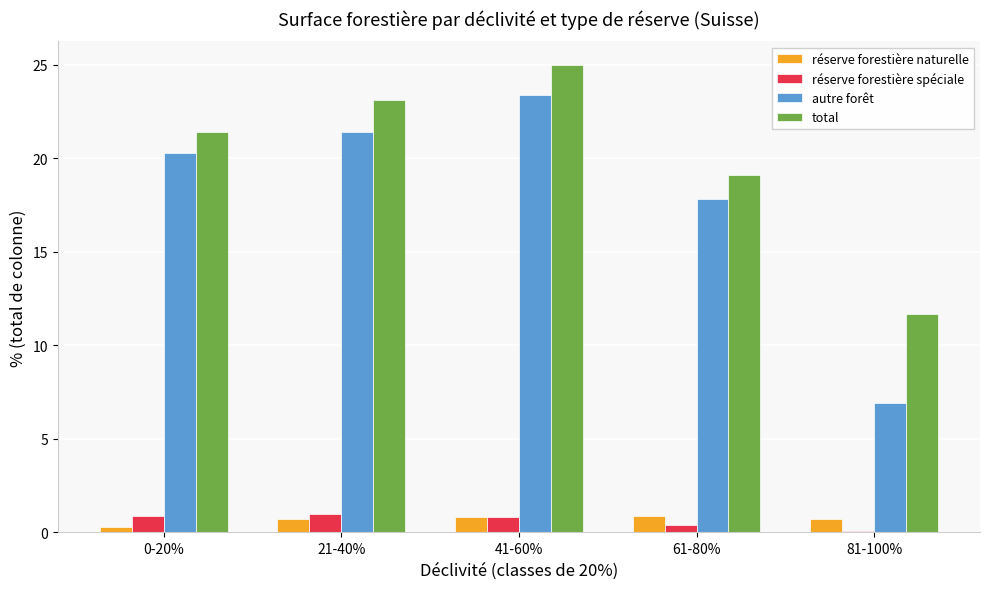

At which category does the chart reach its peak across all series?

41-60%